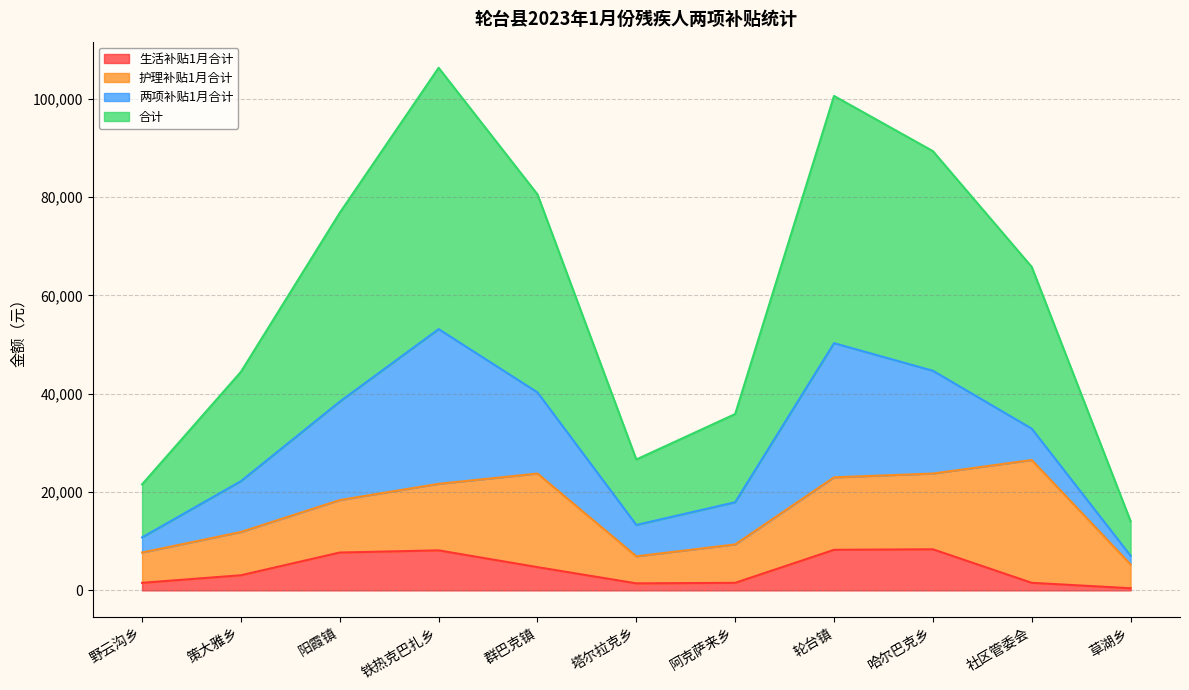

What are all the series names shown in the legend?

生活补贴1月合计, 护理补贴1月合计, 两项补贴1月合计, 合计